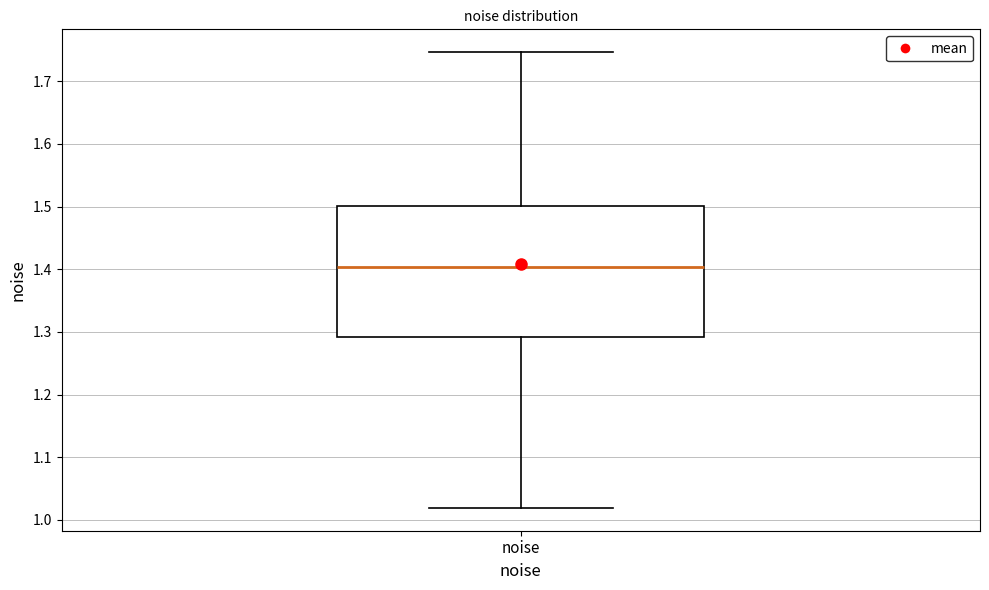

Transcribe this box plot: give where the median line is, the range the box spans, and where the two whiskers end, as read against the y-axis. The values are not printed on the chart, so give them approximately, as read against the axis.

median 1.40, box 1.29 to 1.50, whiskers 1.02 to 1.75